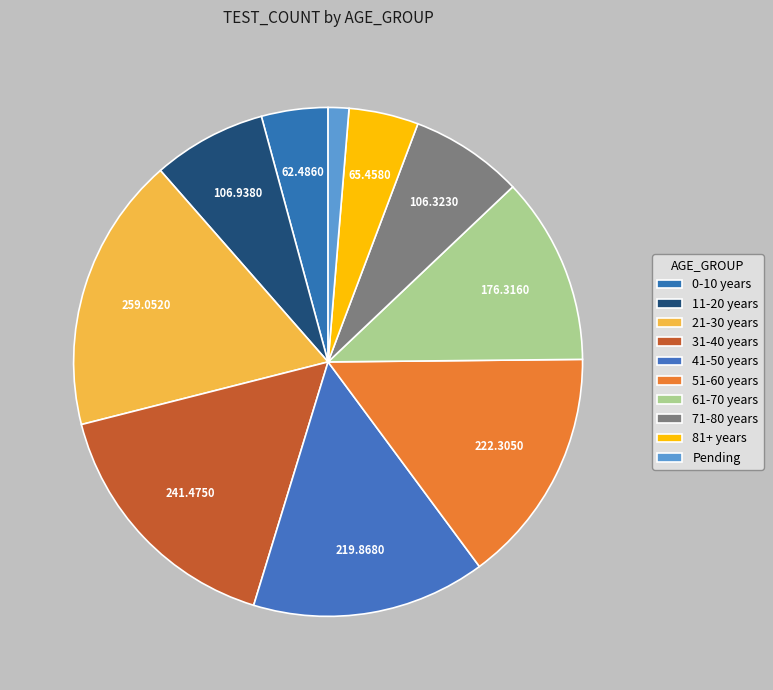

Approximately how many times larger is the value at 11-20 years compared to 0-10 years?

1.7